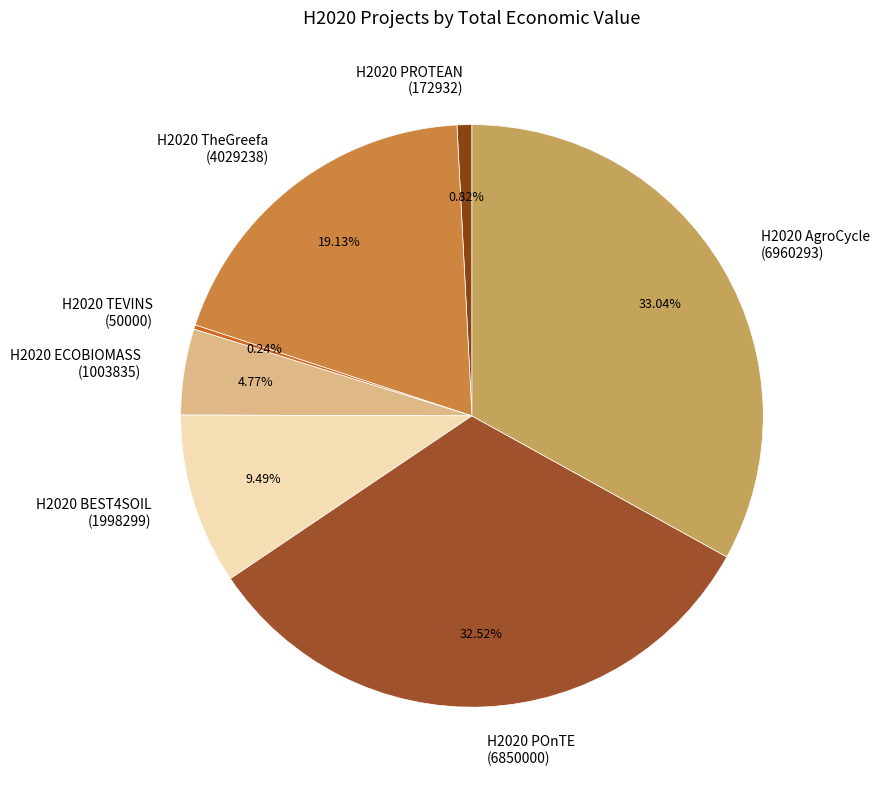

Is the sum of H2020 BEST4SOIL (1998299) and H2020 AgroCycle (6960293) greater than half?

No